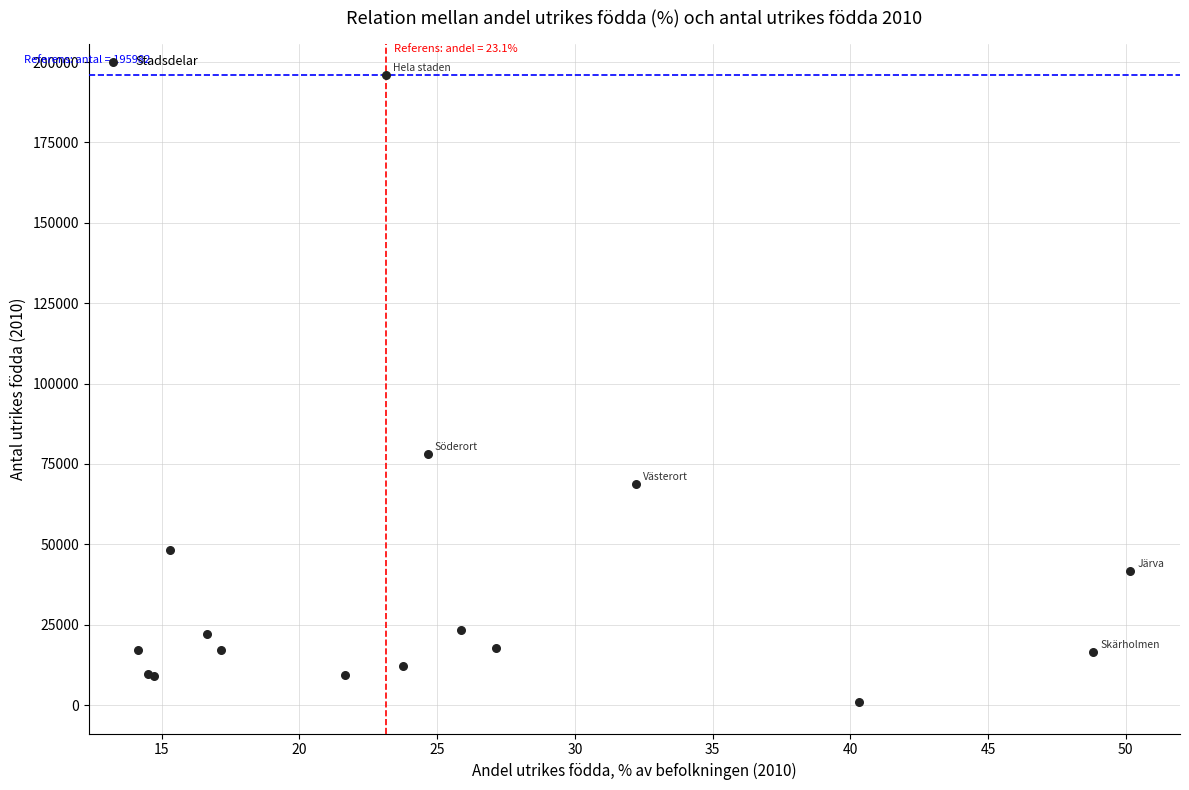

What Y value in the scatter plot is closest to 98436?

78164